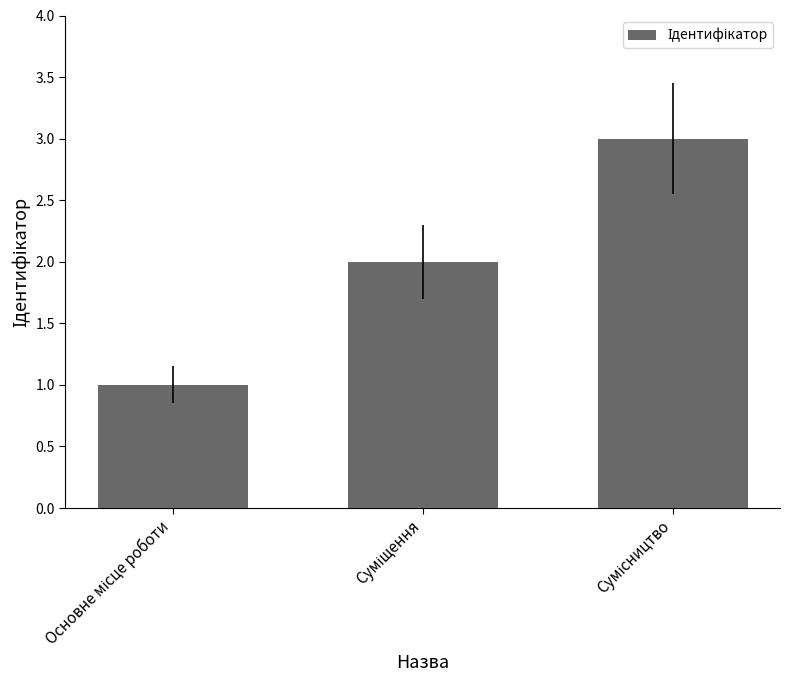

Reading left to right, what are all the values shown in this chart?

1	2	3